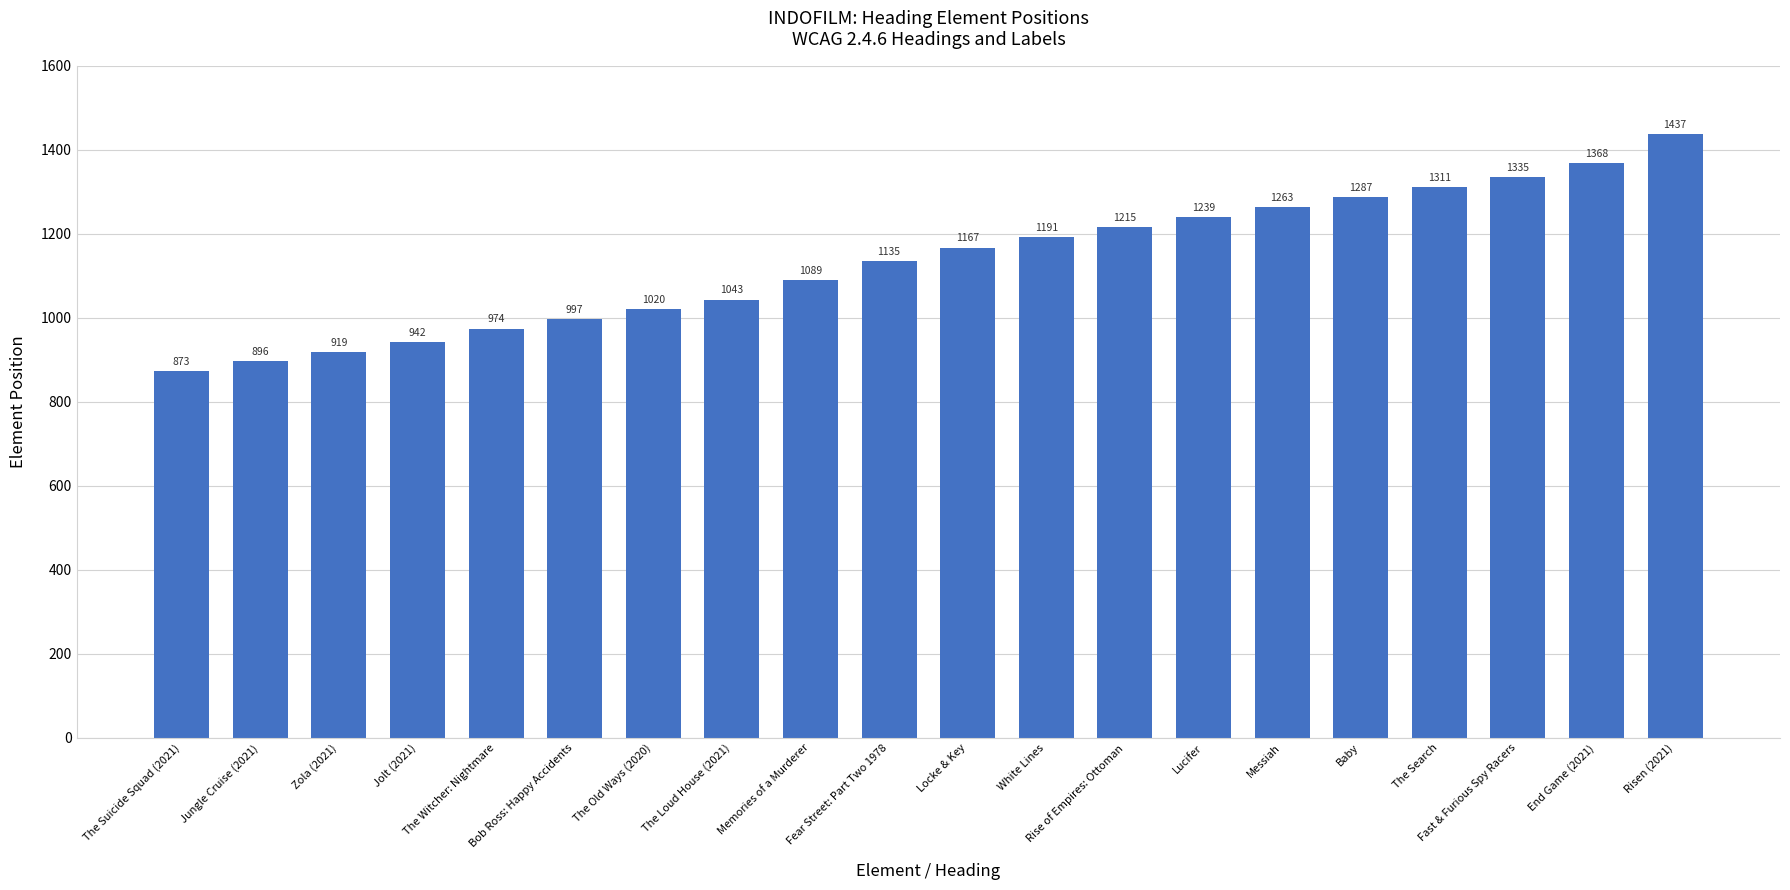

What is the change in value from The Suicide Squad (2021) to Jungle Cruise (2021)?

+23